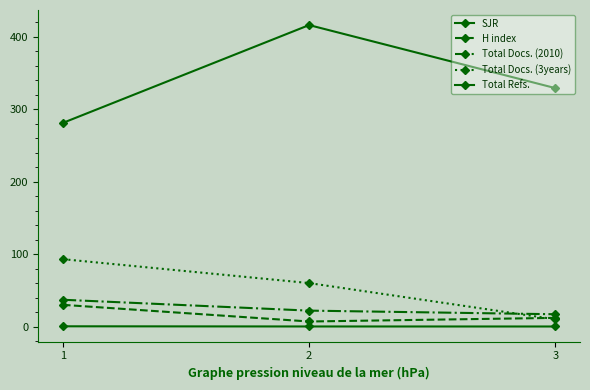

How many lines are shown in the chart?

5